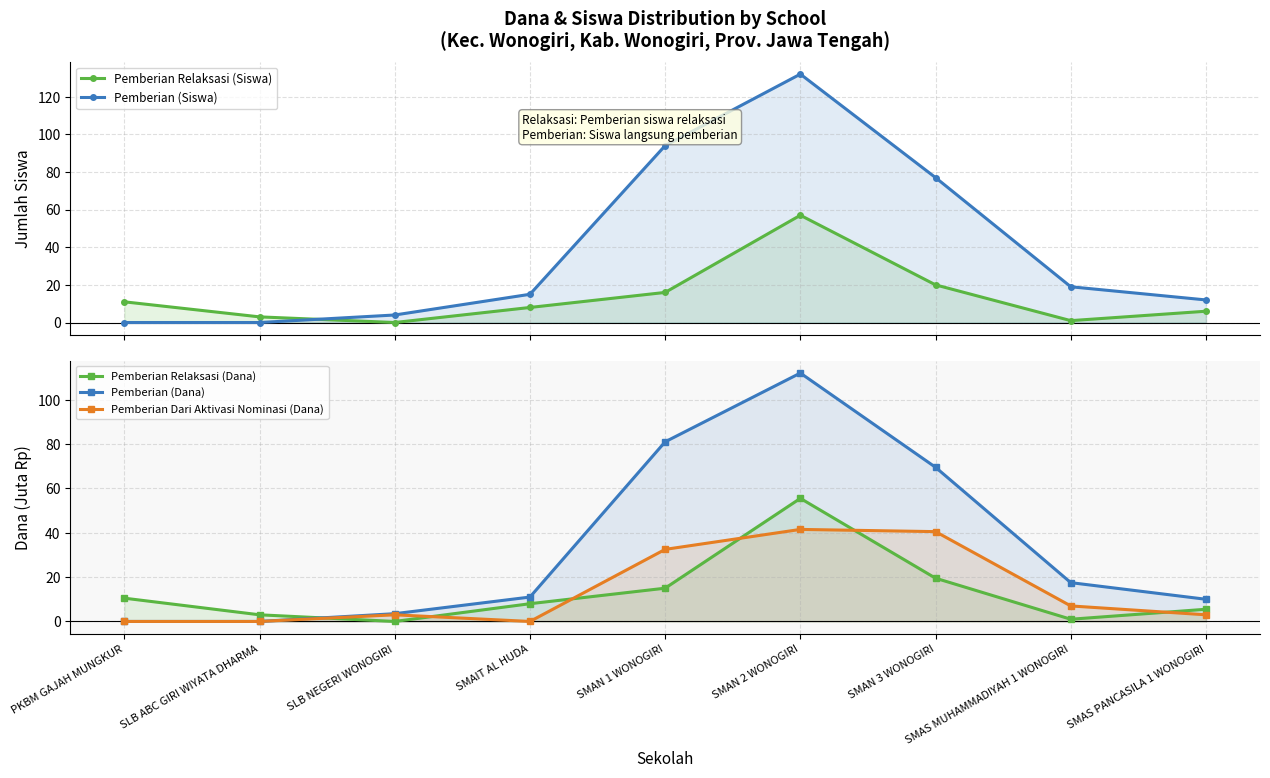

True or false: Pemberian Dari Aktivasi Nominasi (Dana) has a value of 17.2 at PKBM GAJAH MUNGKUR.

False